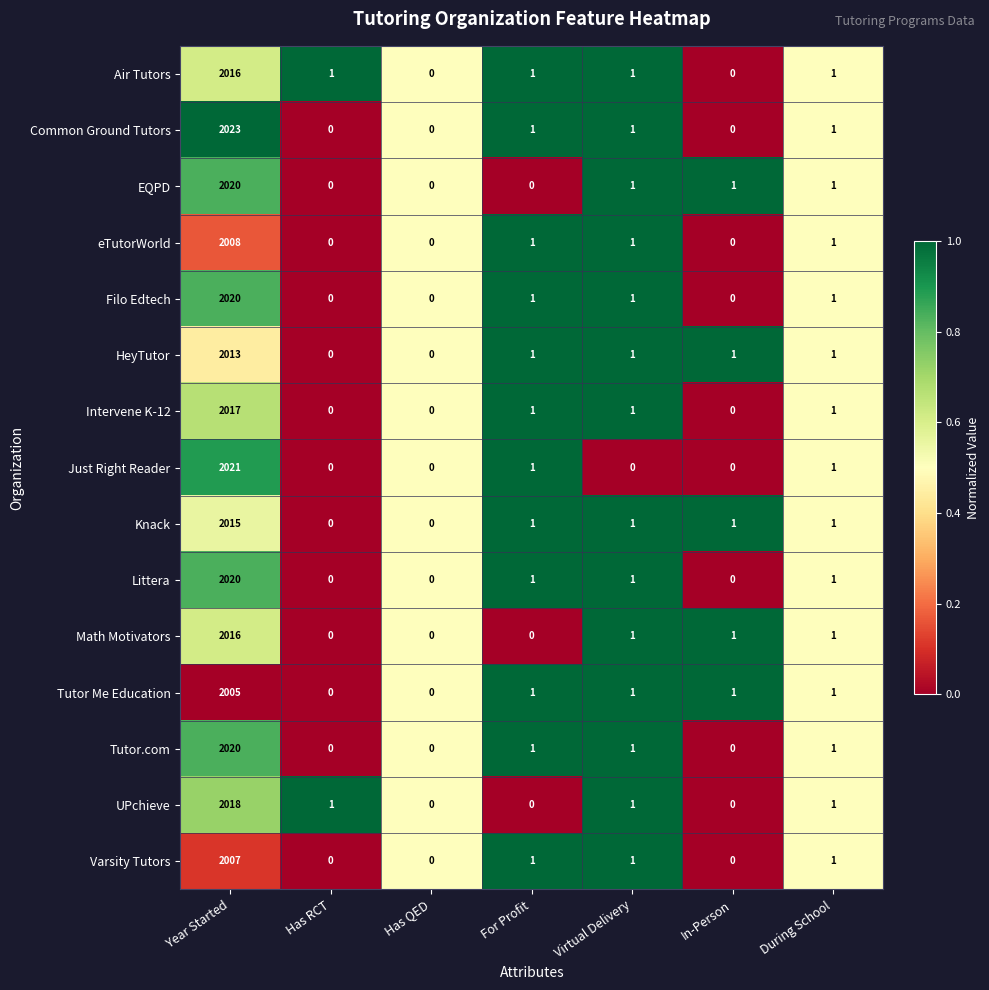

Which series changed the most between Virtual Delivery and During School?

Just Right Reader